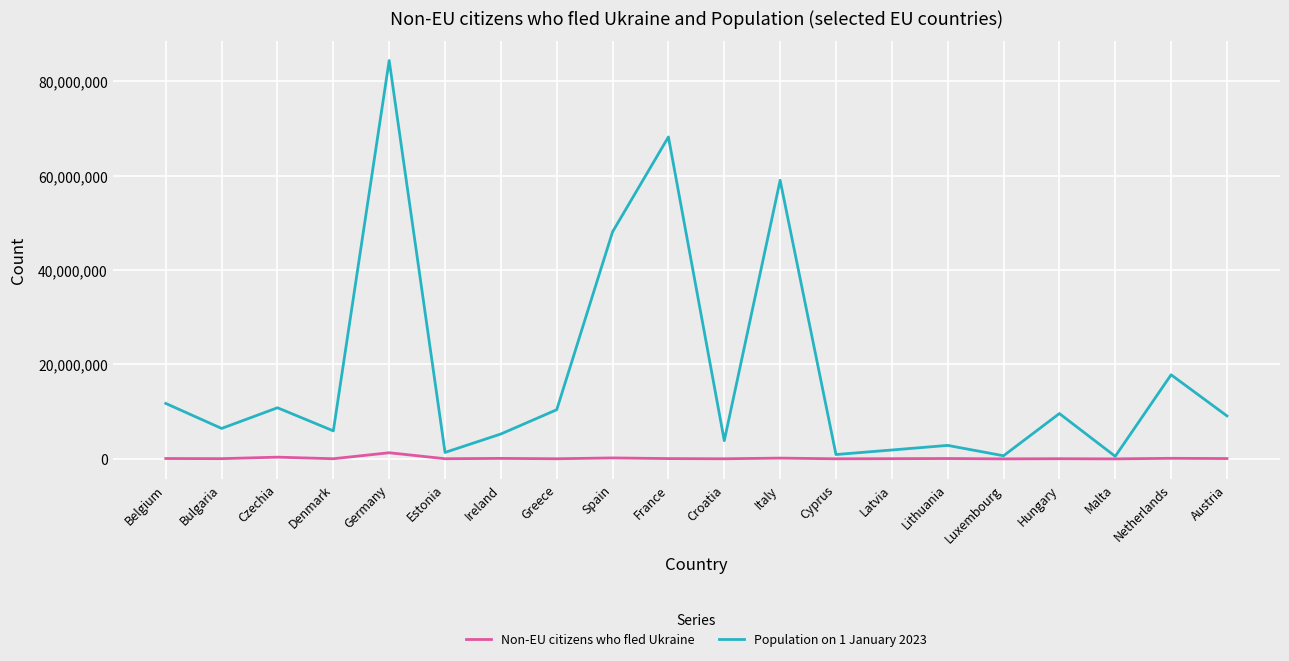

At which label does Population on 1 January 2023 reach its peak?

Germany